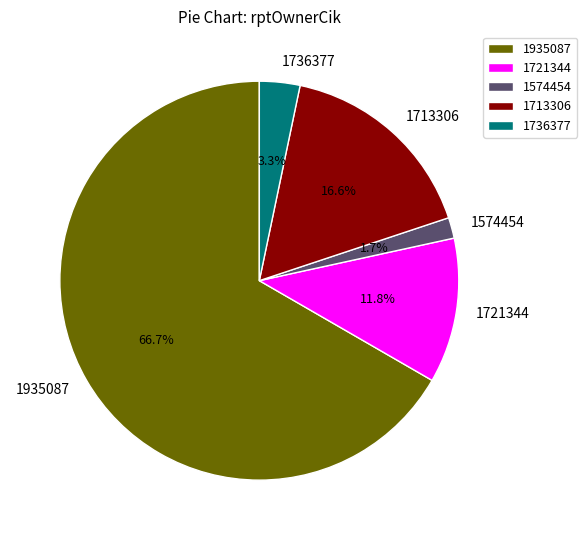

What is the ratio of the value at 1713306 to the value at 1935087?

0.2